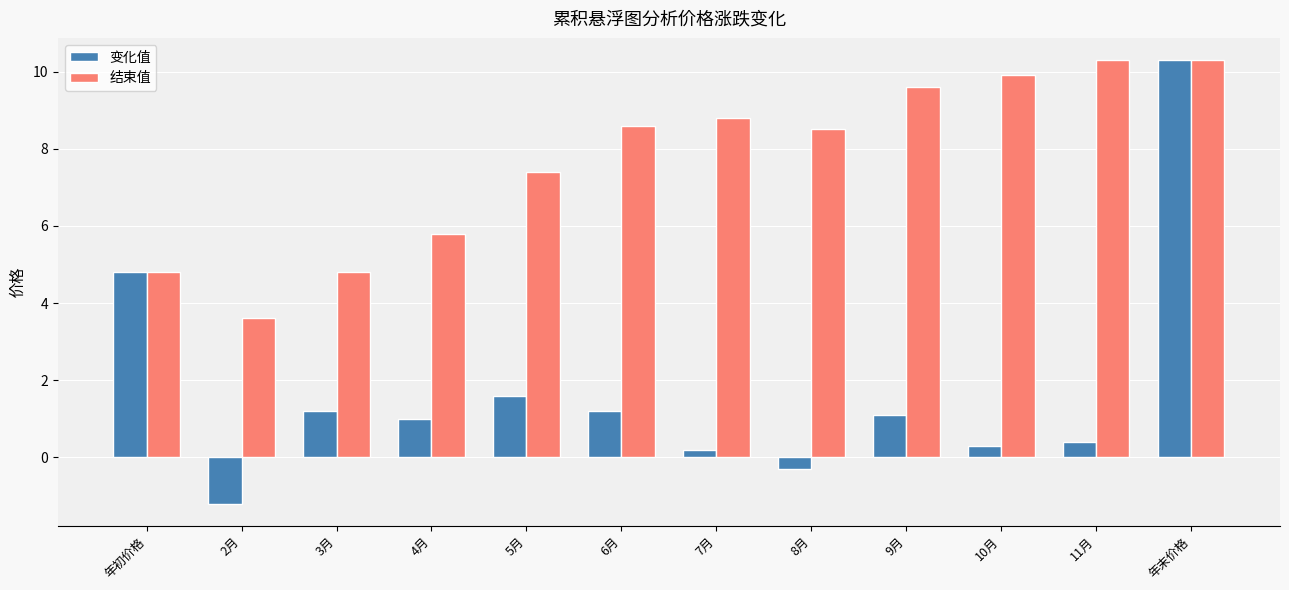

Reading left to right, what are all the values shown in this chart?

变化值: 年初价格=4.8	2月=-1.2	3月=1.2	4月=1.0	5月=1.6	6月=1.2	7月=0.2	8月=-0.3	9月=1.1	10月=0.3	11月=0.4	年末价格=10.3
结束值: 年初价格=4.8	2月=3.6	3月=4.8	4月=5.8	5月=7.4	6月=8.6	7月=8.8	8月=8.5	9月=9.6	10月=9.9	11月=10.3	年末价格=10.3